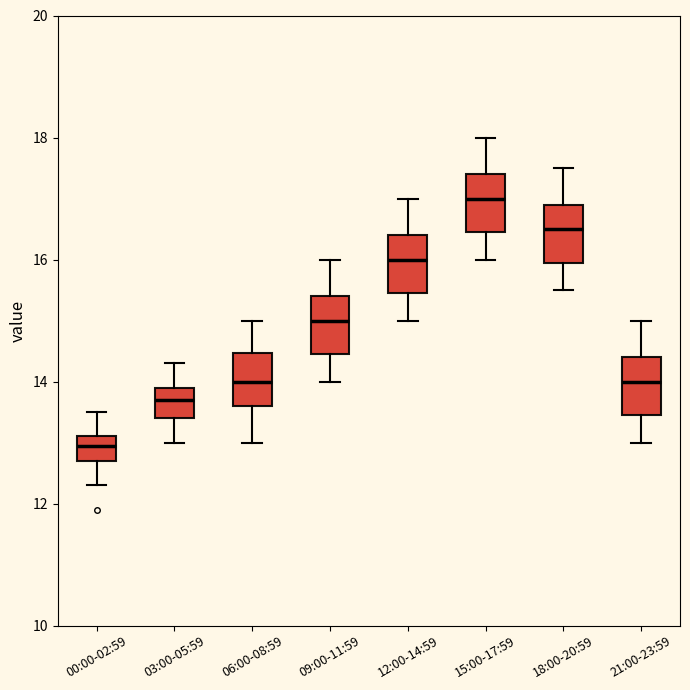

Reading left to right, transcribe this box plot: for each box, give where its median line is, the range the box spans, and where its two whiskers end, as read against the y-axis. The values are not printed on the chart, so give them approximately, as read against the axis.

00:00-02:59: median 13.0, box 12.8 to 13.2, whiskers 12.4 to 13.6
03:00-05:59: median 13.8, box 13.4 to 14.0, whiskers 13.0 to 14.4
06:00-08:59: median 14.0, box 13.6 to 14.4, whiskers 13.0 to 15.0
09:00-11:59: median 15.0, box 14.4 to 15.4, whiskers 14.0 to 16.0
12:00-14:59: median 16.0, box 15.4 to 16.4, whiskers 15.0 to 17.0
15:00-17:59: median 17.0, box 16.4 to 17.4, whiskers 16.0 to 18.0
18:00-20:59: median 16.6, box 16.0 to 17.0, whiskers 15.6 to 17.6
21:00-23:59: median 14.0, box 13.4 to 14.4, whiskers 13.0 to 15.0